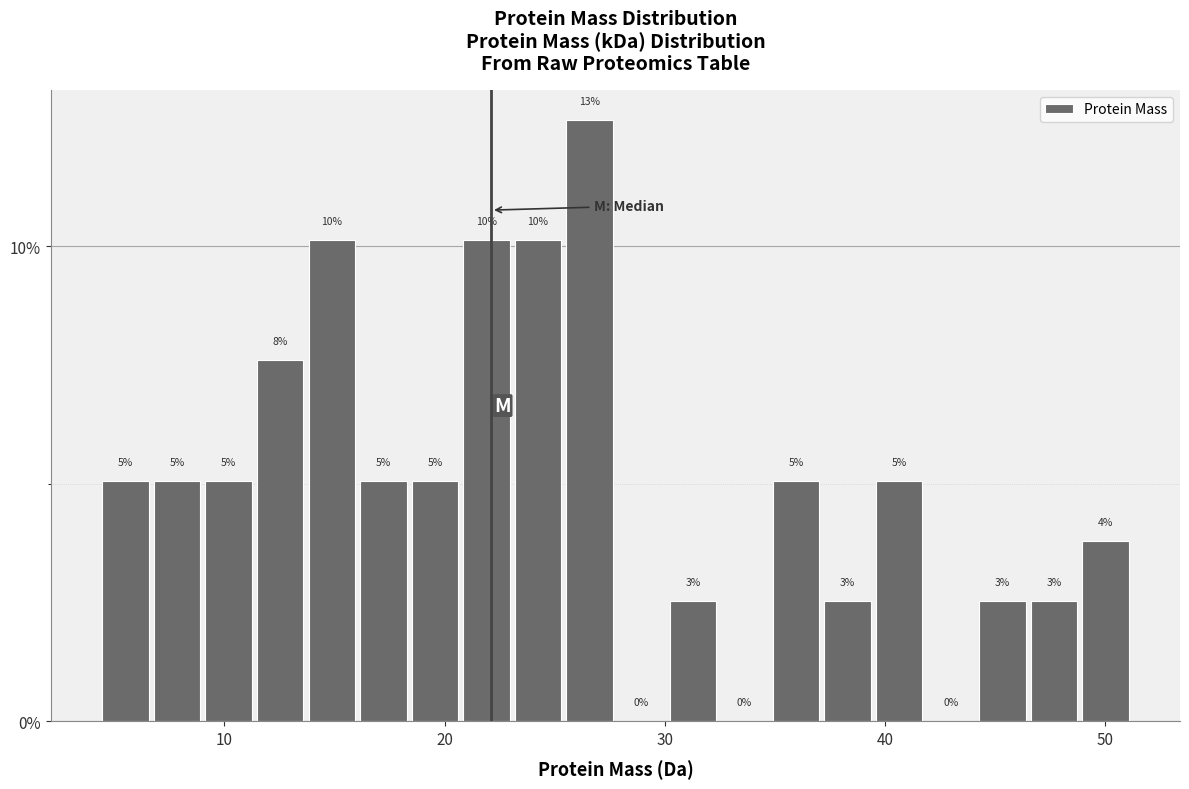

Around what value on the x-axis is the tallest bar? Give the approximate position of its centre, as read against the axis.

27